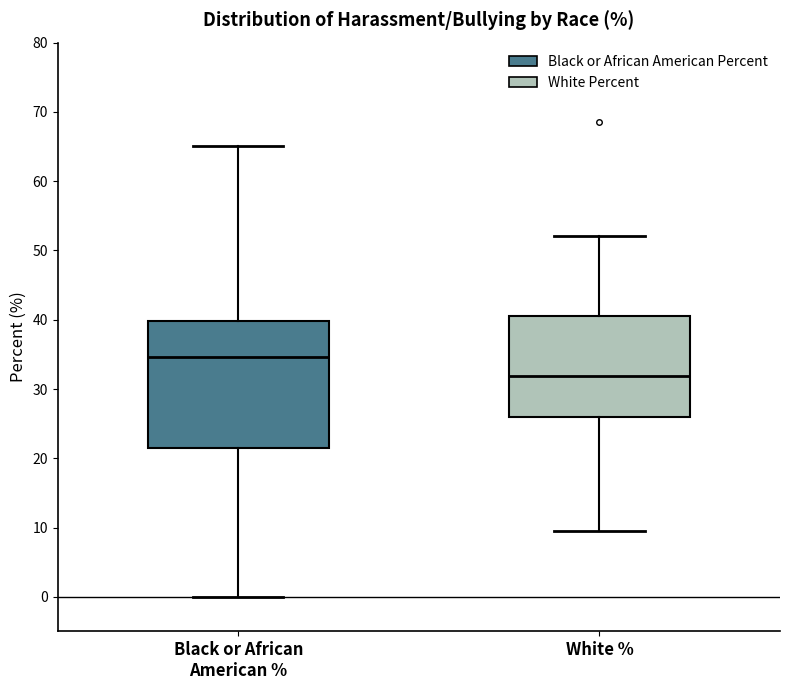

Reading left to right, transcribe this box plot: for each box, give where its median line is, the range the box spans, and where its two whiskers end, as read against the y-axis. The values are not printed on the chart, so give them approximately, as read against the axis.

Black or African American %: median 35, box 22 to 40, whiskers 0 to 65
White %: median 32, box 26 to 41, whiskers 10 to 52